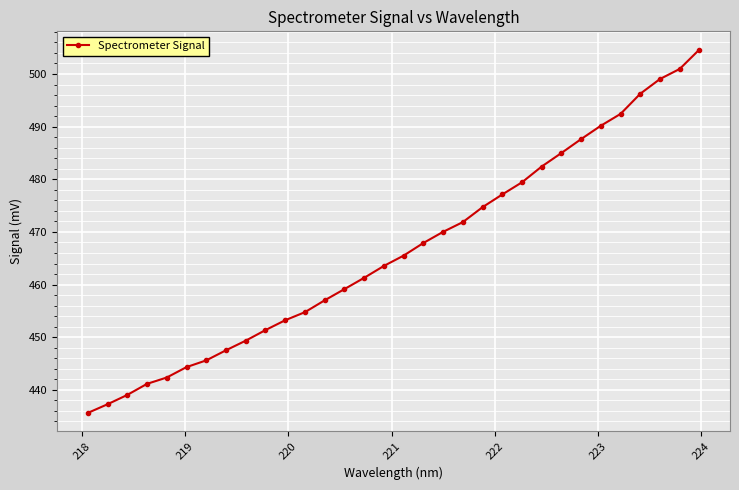

True or false: there are more than 2 points higher than both neighbors.

False